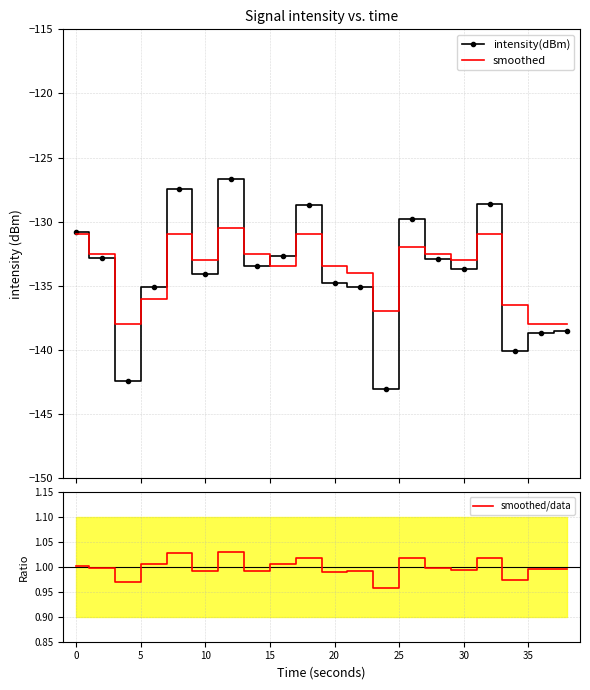

What is the lowest value of the intensity(dBm) series?

-143.1